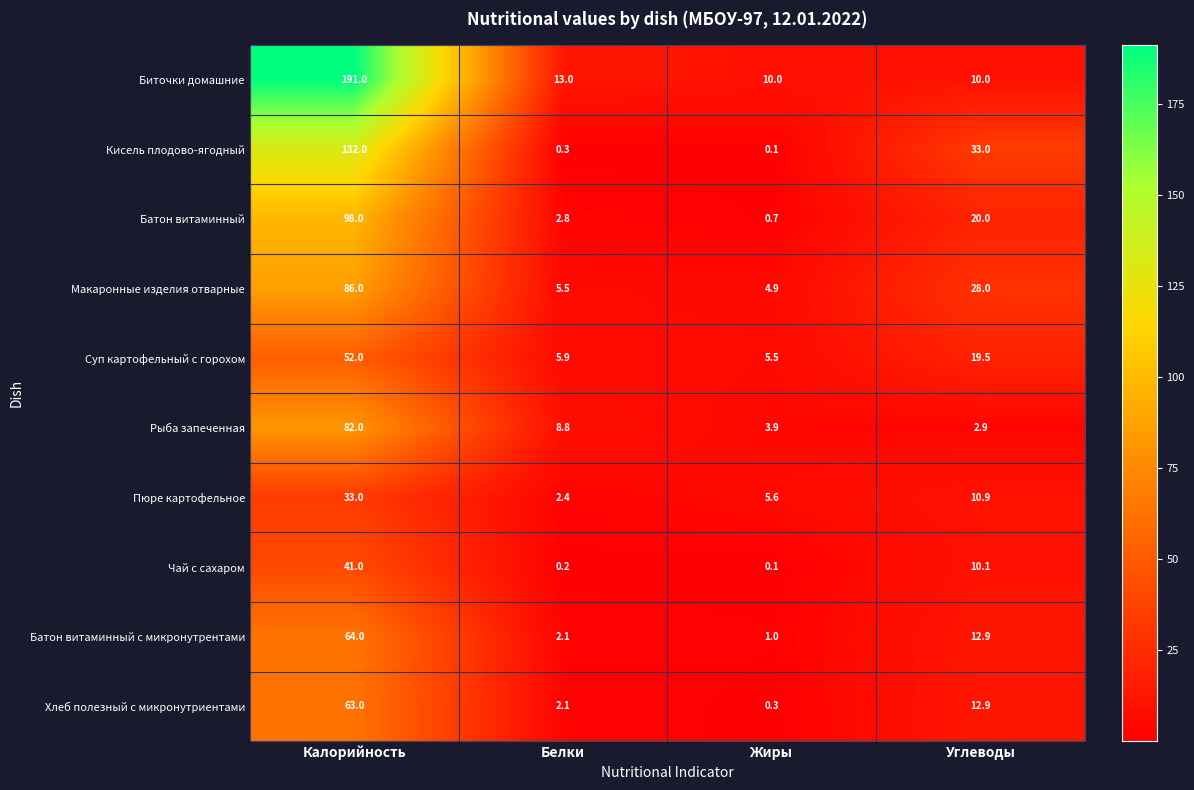

List the labels in order of Рыба запеченная value, largest first.

Калорийность, Белки, Жиры, Углеводы